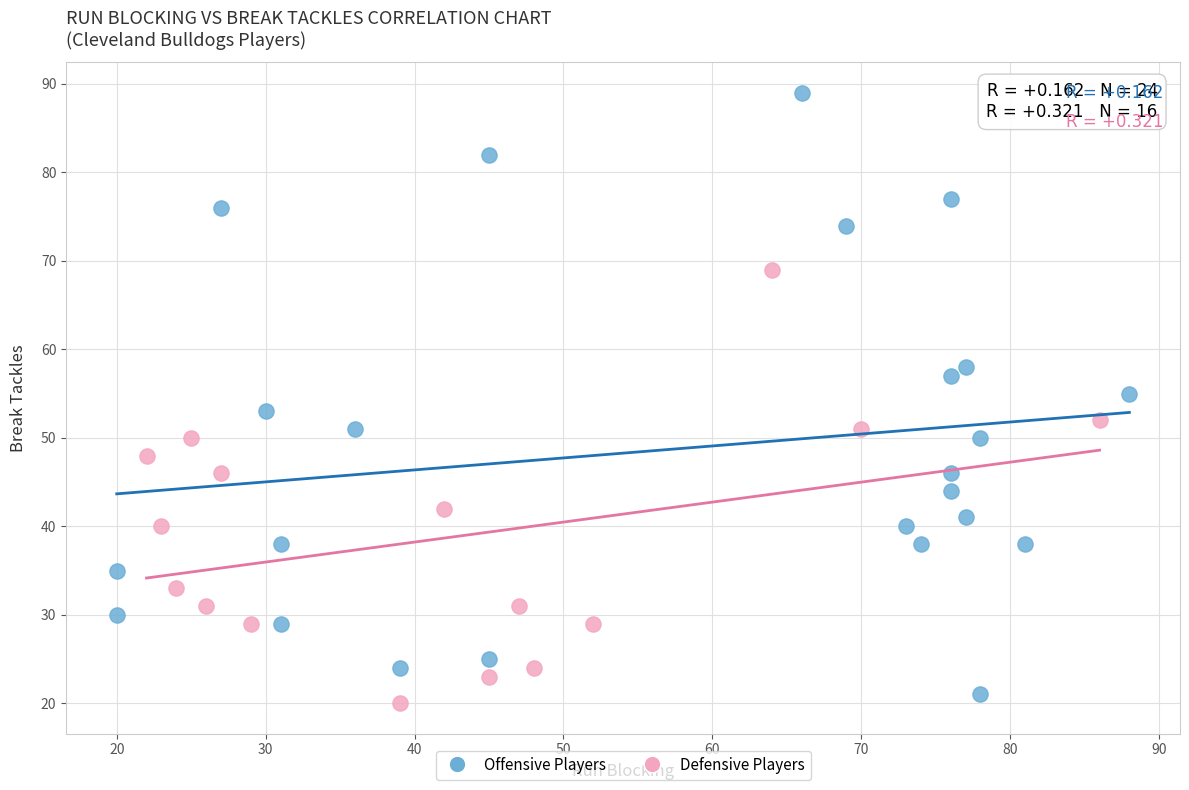

Which series has the largest Y range (max minus min)?

Offensive Players